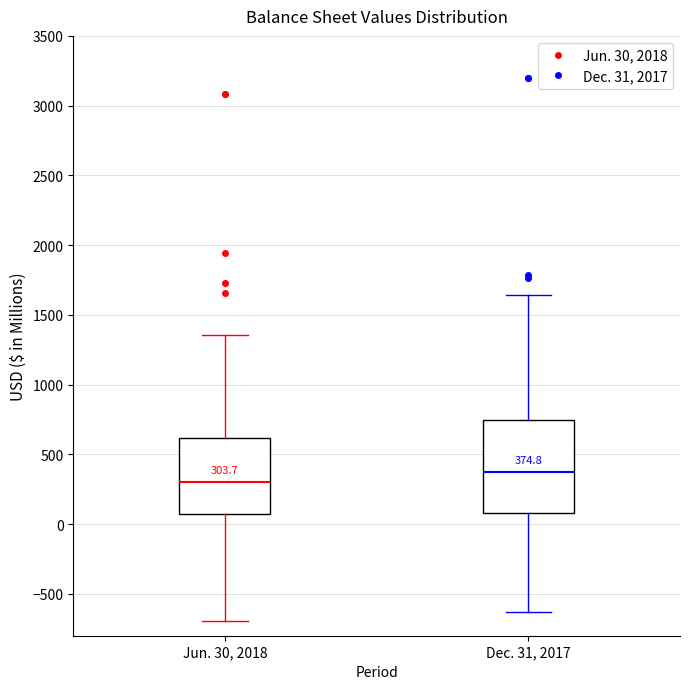

Which box has the highest median line?

Dec. 31, 2017